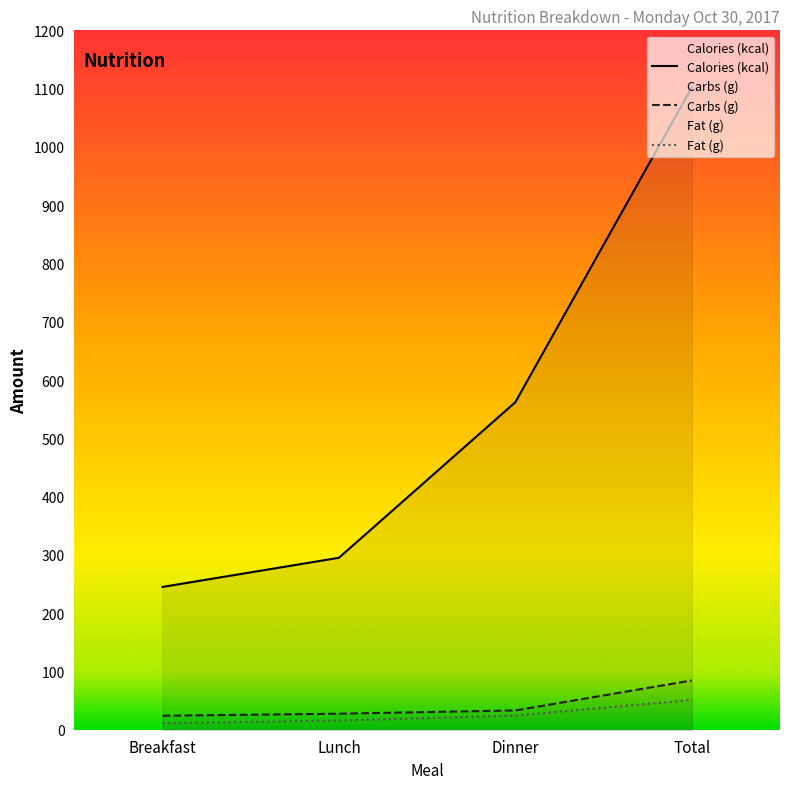

Reading left to right, transcribe all the data shown in this chart.

Calories (kcal): 245.0	295.0	562.0	1102.0
Carbs (g): 24.0	27.5	33.1	84.6
Fat (g): 11.1	15.8	24.3	51.2